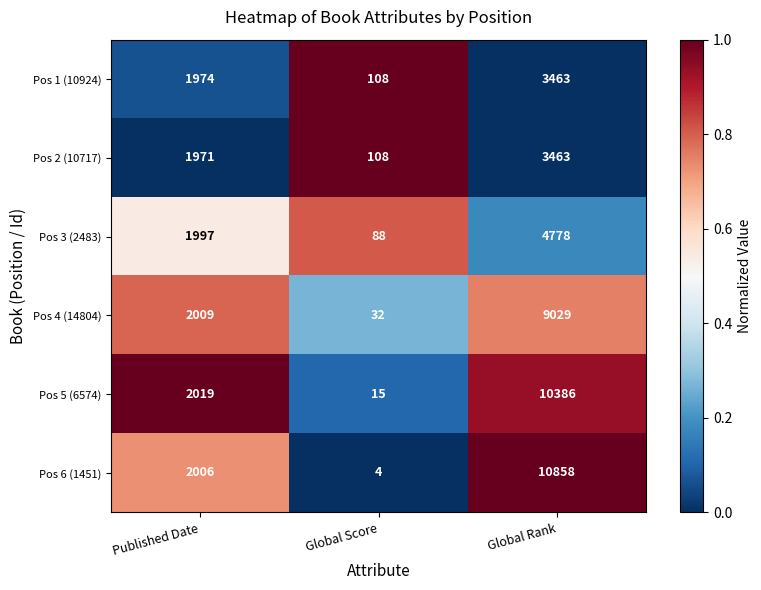

At which category is the sum across all series the highest?

Global Rank